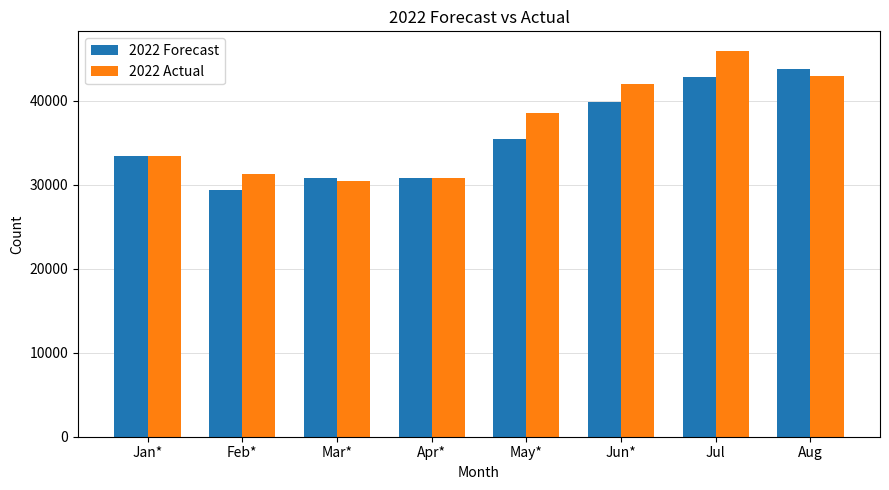

What is the difference between the maximum and minimum values in the 2022 Actual series?

15514